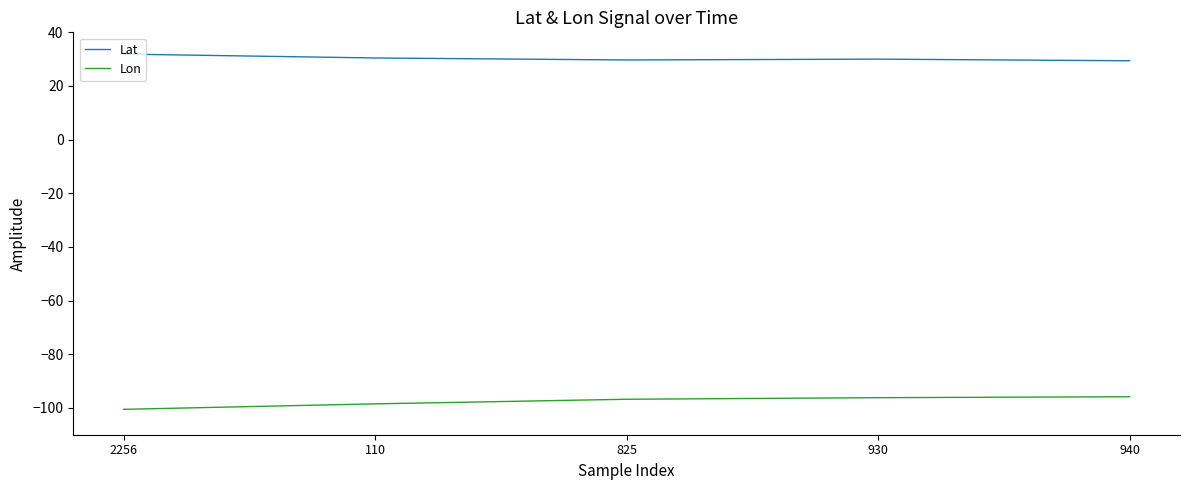

Which series has the largest range (max minus min)?

Lon